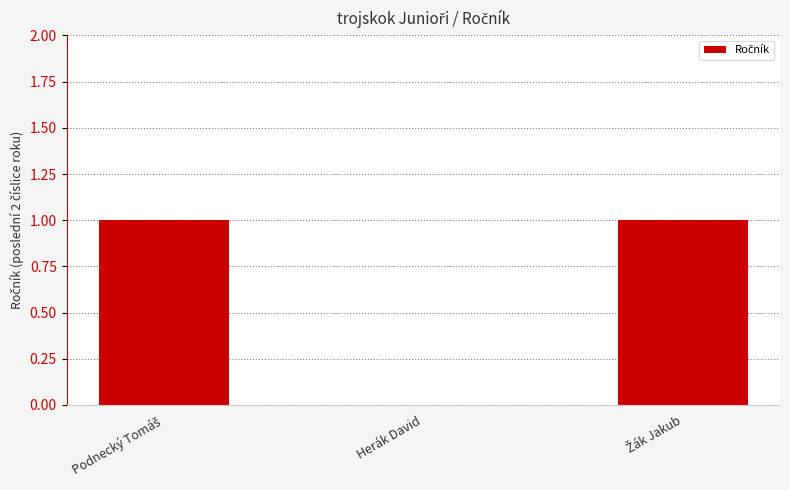

At which label is the value closest to 0?

Herák David